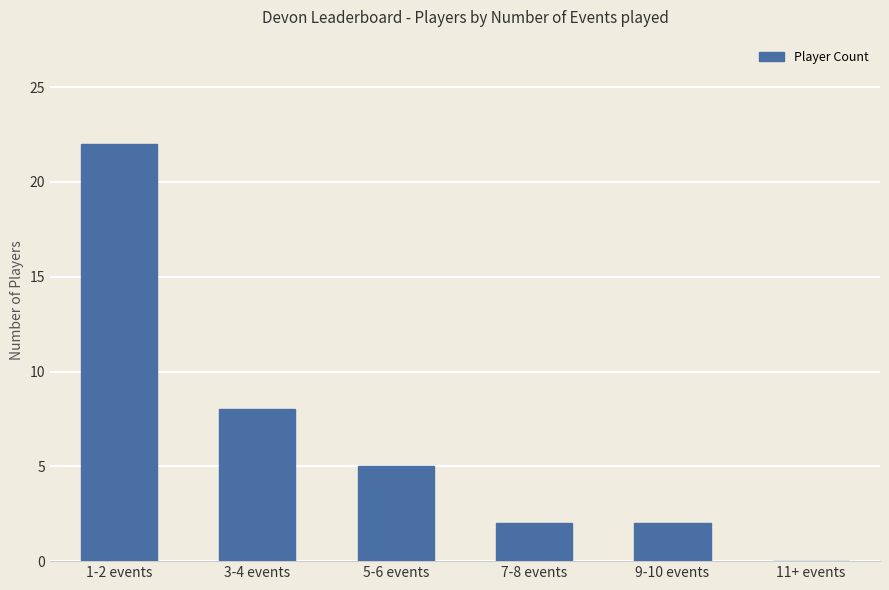

The chart shows a value of 2 at 3-4 events. True or false?

False